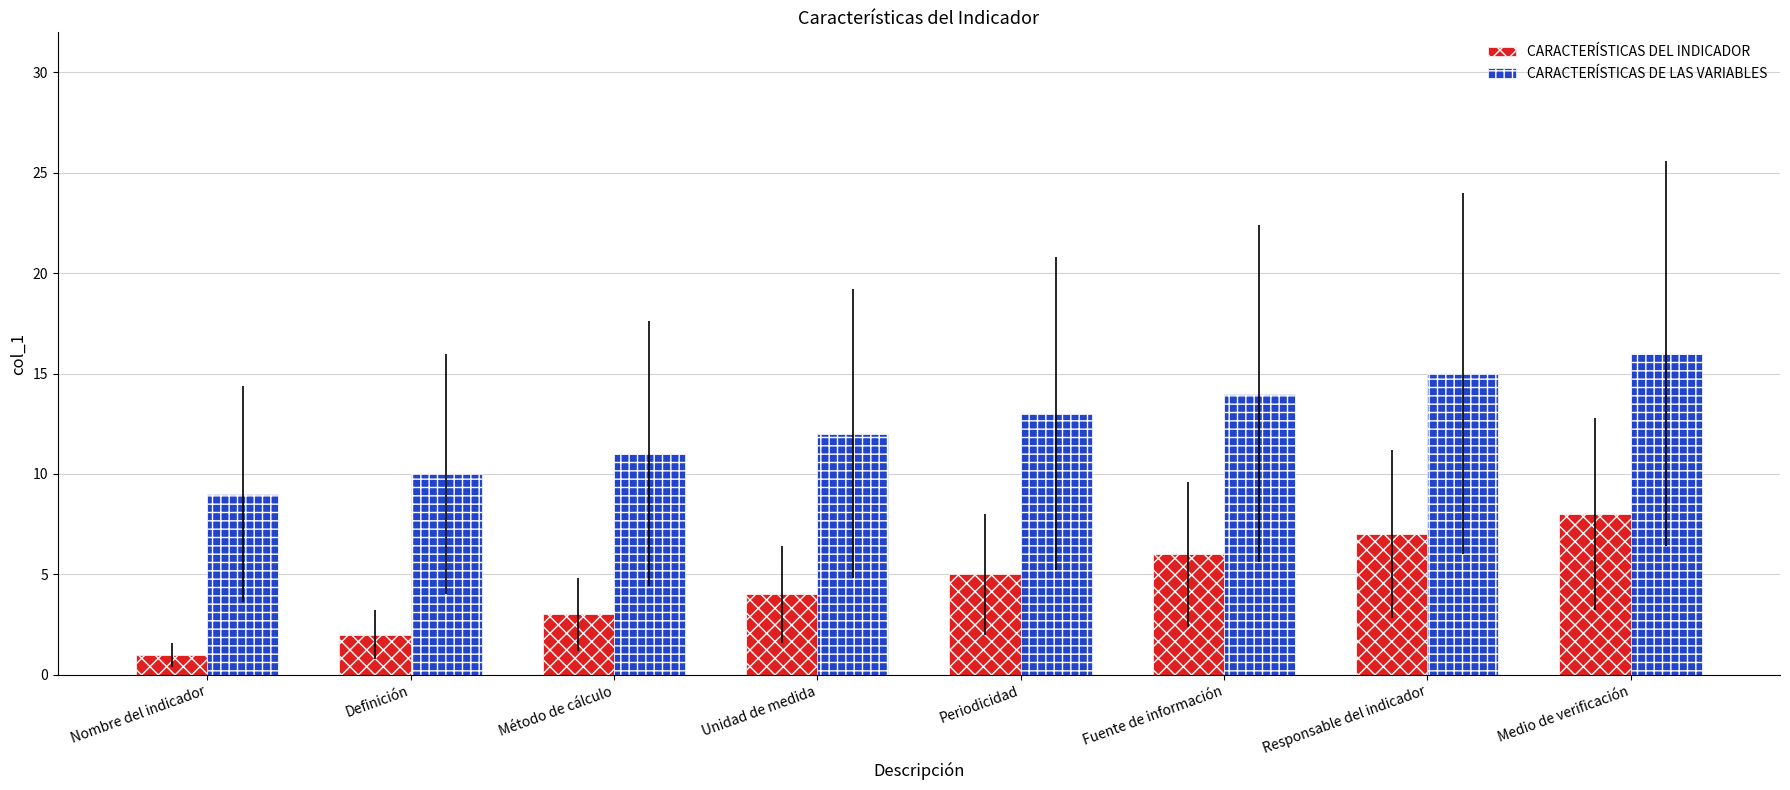

How many categories are shown in the chart?

8